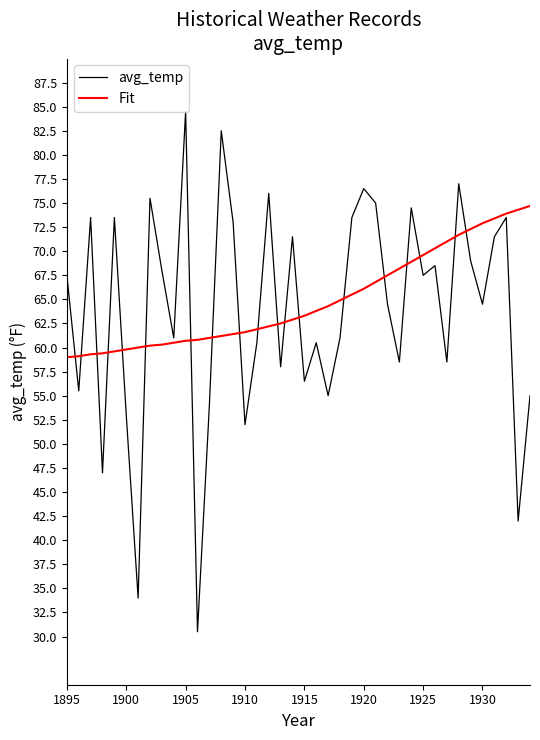

True or false: avg_temp and Fit cross at least once.

True